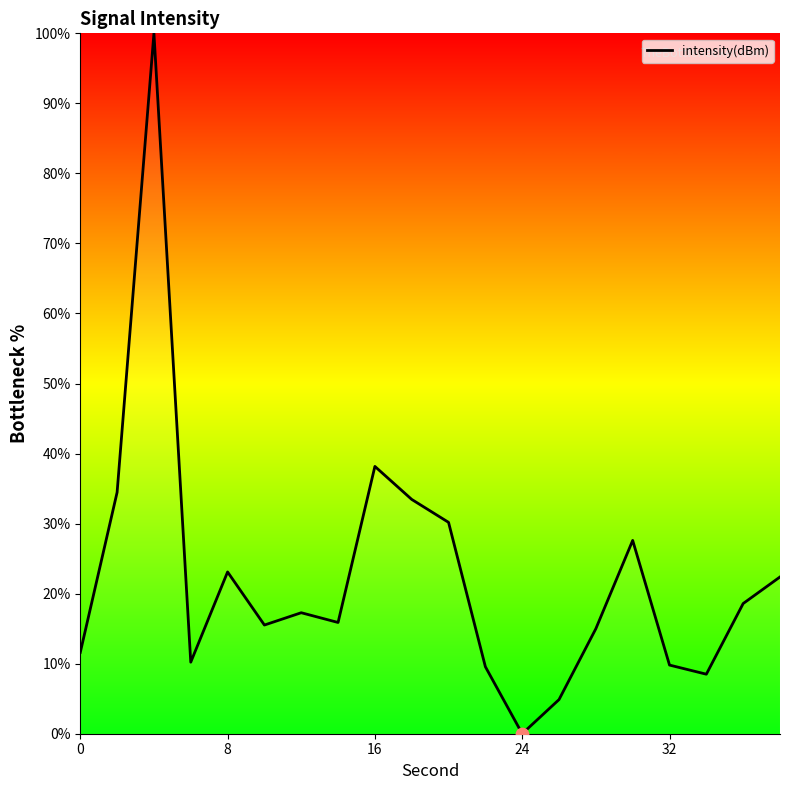

What is the difference between the maximum and minimum values?

100.0